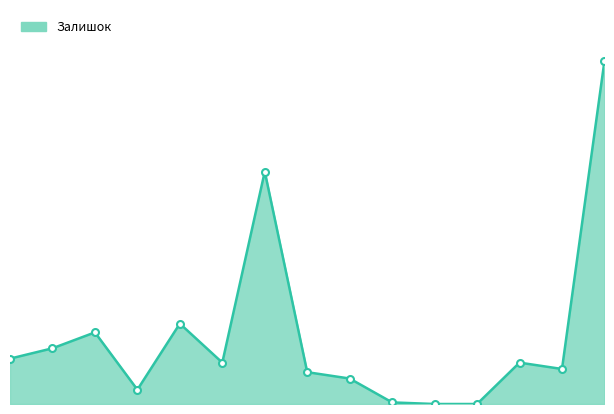

Does the chart have visible grid lines?

No